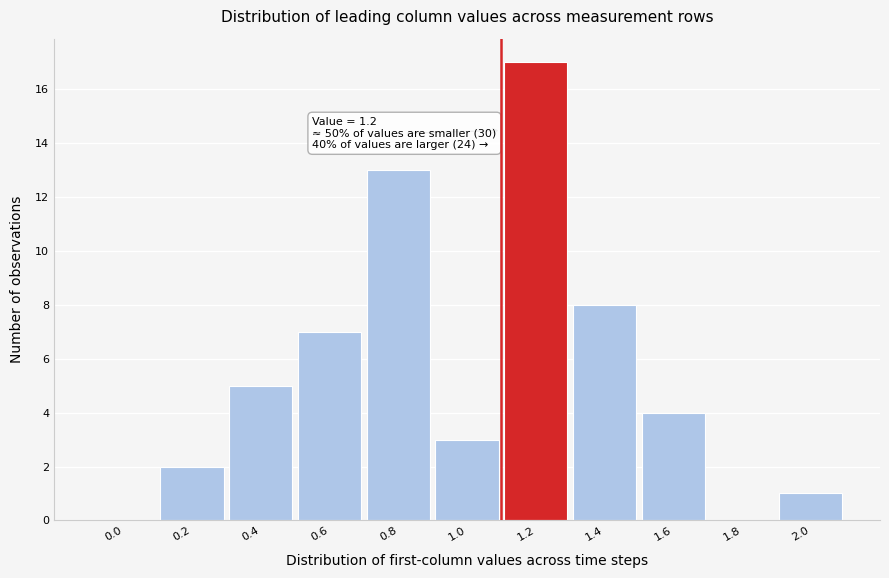

Reading right to left, list all the values displayed in this chart.

2.0=1	1.8=0	1.6=4	1.4=8	1.2=17	1.0=3	0.8=13	0.6=7	0.4=5	0.2=2	0.0=0